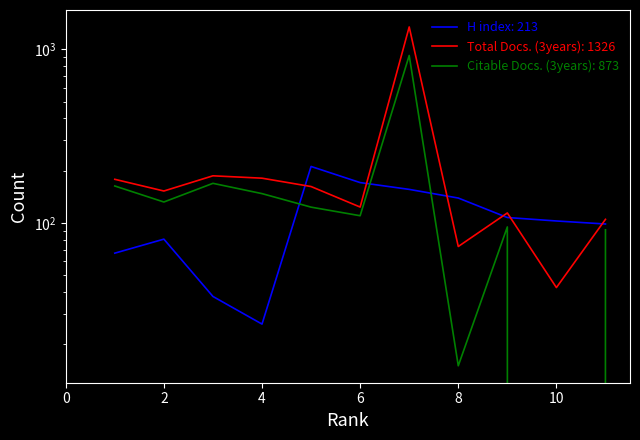

How many values in the Total Docs. (3years) series exceed 152?

6